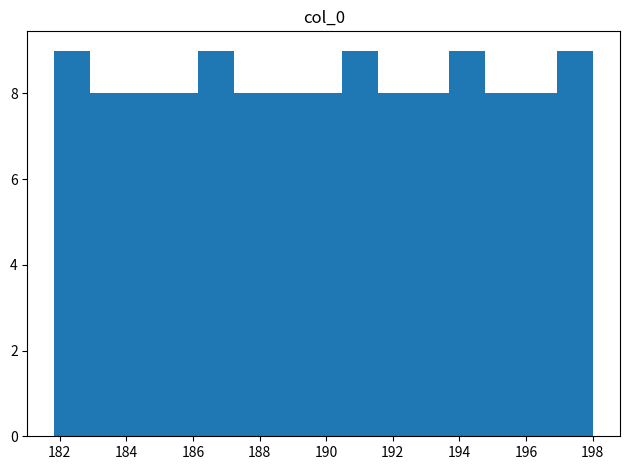

What is the height of the bar covering 187.2 to 188.4 on the x-axis? Neither the bar edges nor the heights are printed on the chart, so give them approximately, as read against the axes.

8